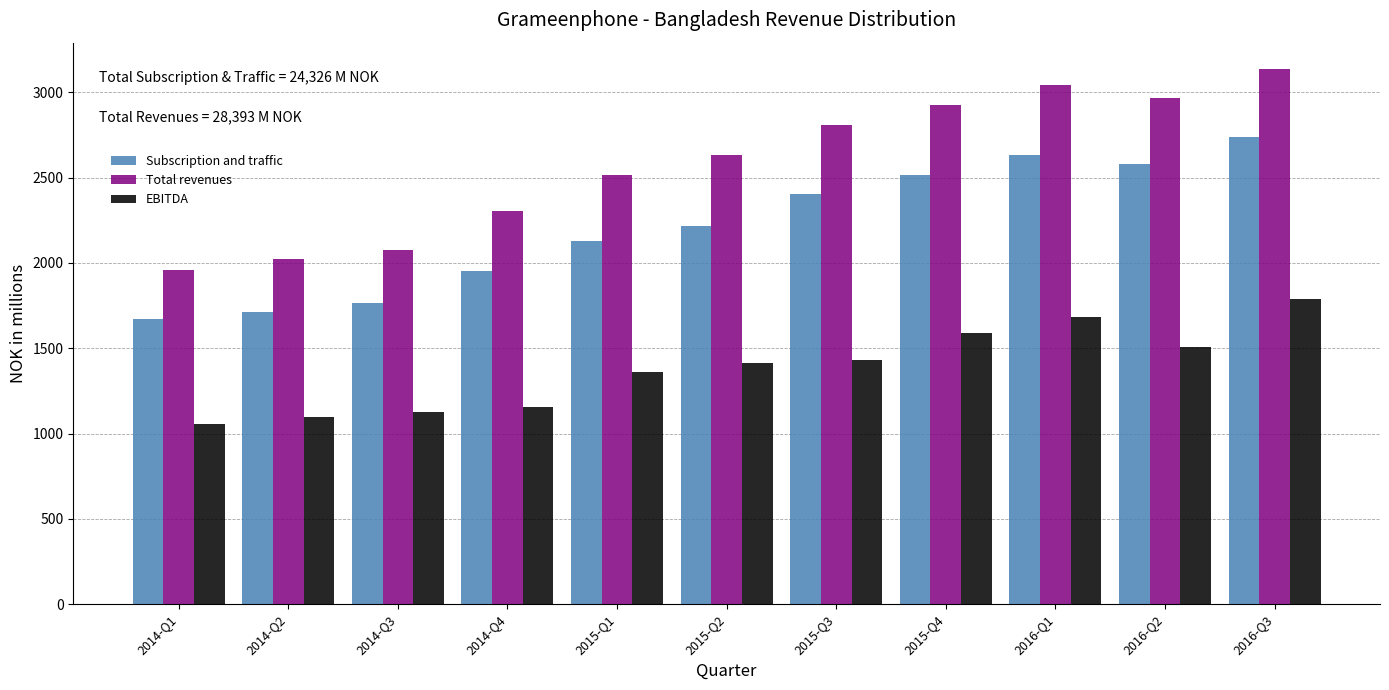

Which series has the largest total across all categories?

Total revenues